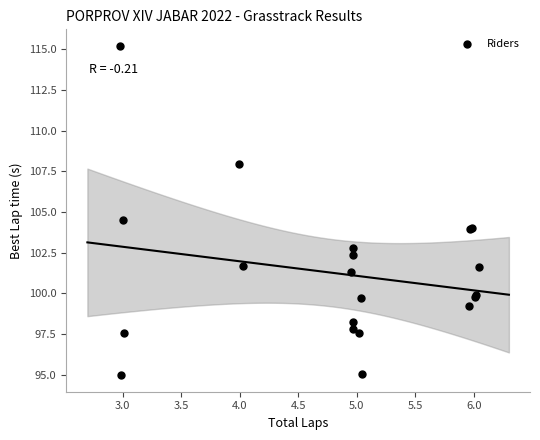

What Y value in the scatter plot is closest to 105?

104.5